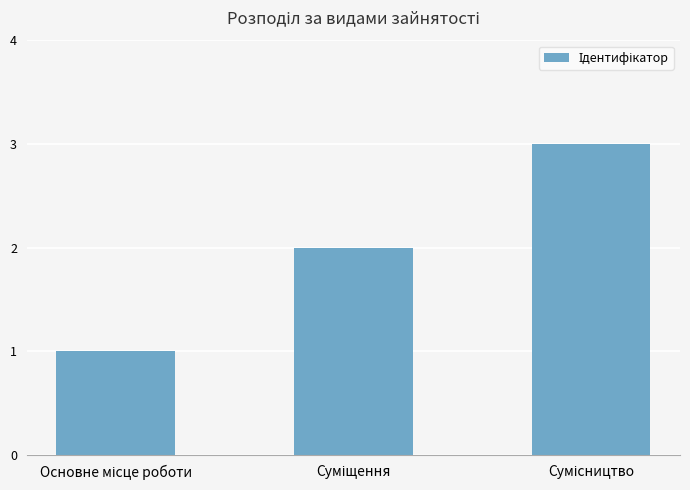

What is the maximum value shown in the chart?

3